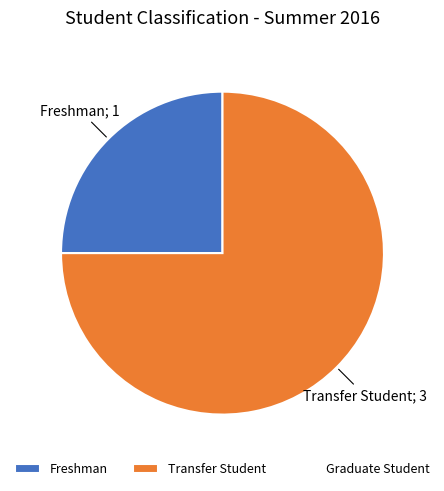

Is there a majority slice in this chart?

Yes